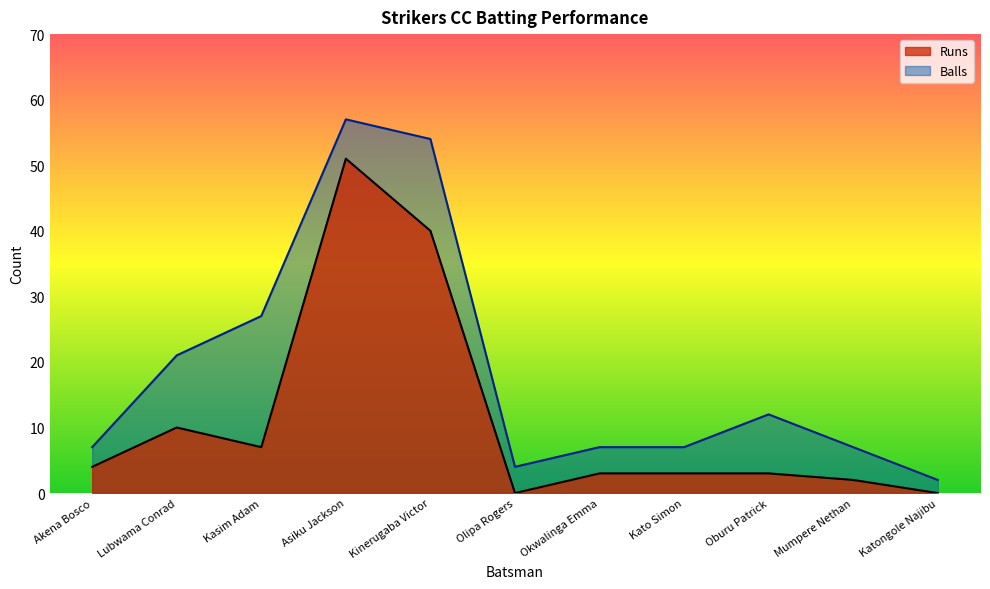

How many lines are shown in the chart?

2